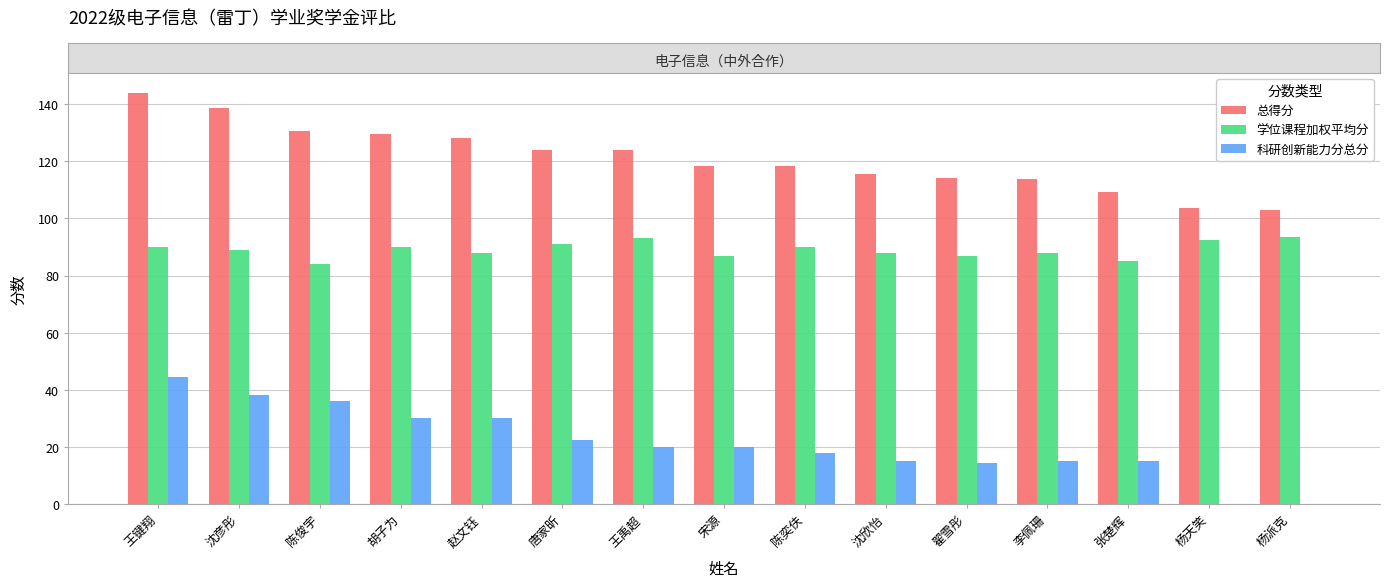

Where does the 学位课程加权平均分 series first go above 89?

王键翔